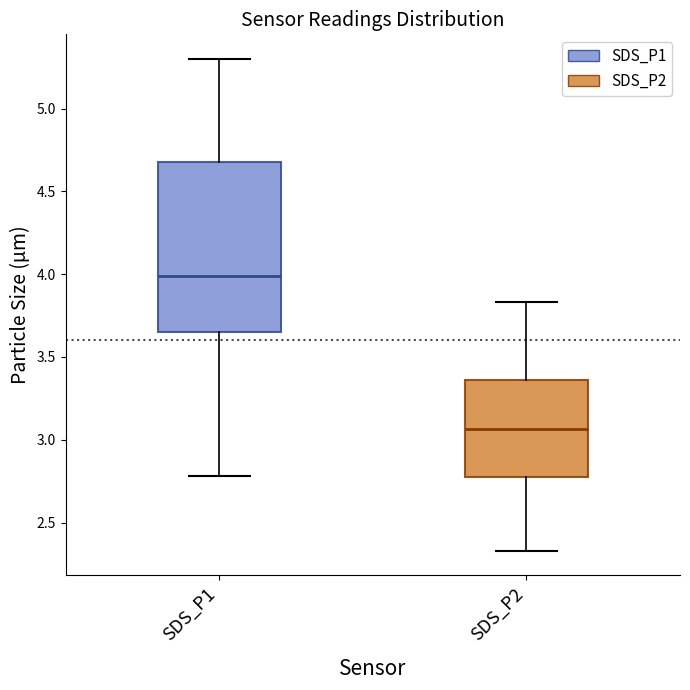

Where does the upper whisker of the box for SDS_P2 end on the y-axis? The values are not printed on the chart, so give them approximately, as read against the axis.

3.85